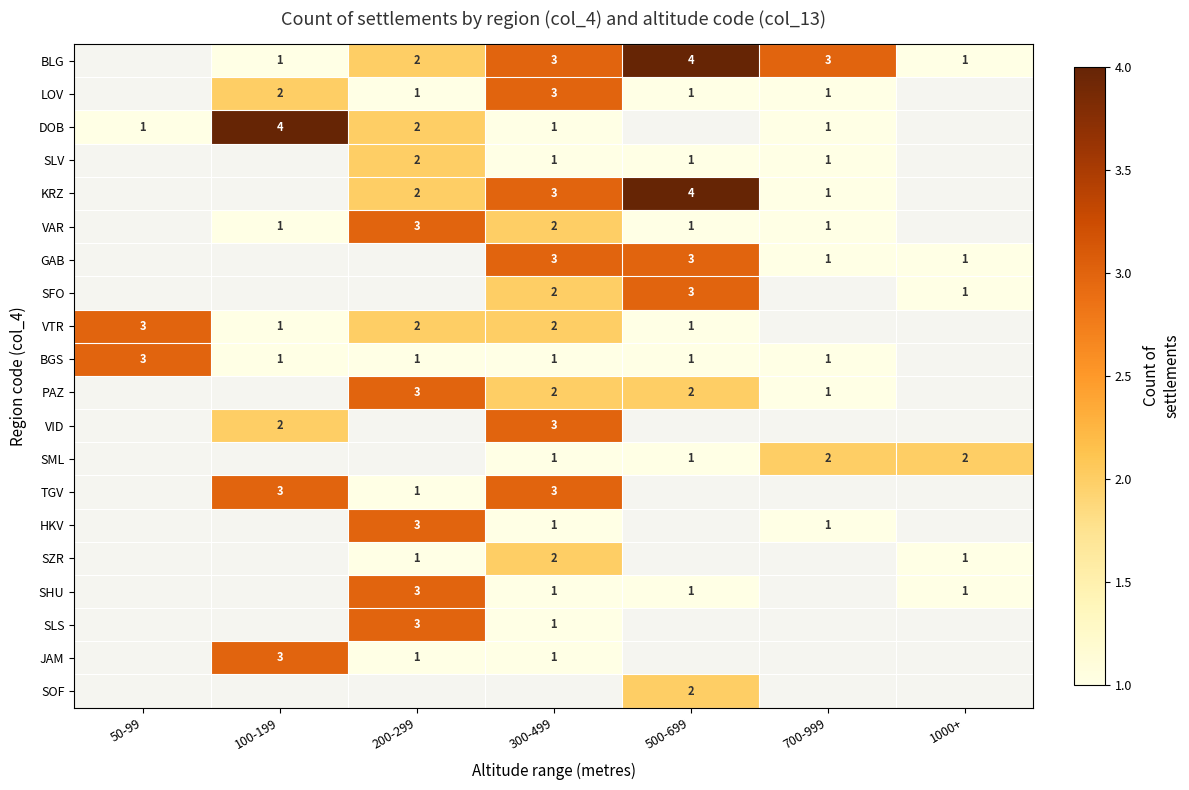

The BGS series shows 1 at 500-699. True or false?

True